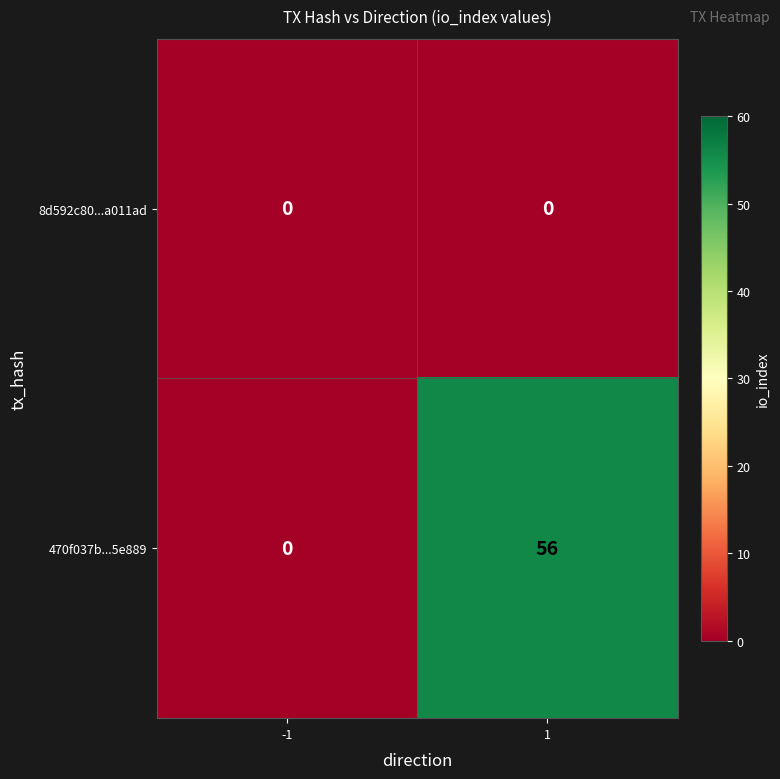

True or false: 470f037b...5e889 has a value of 37 at -1.

False